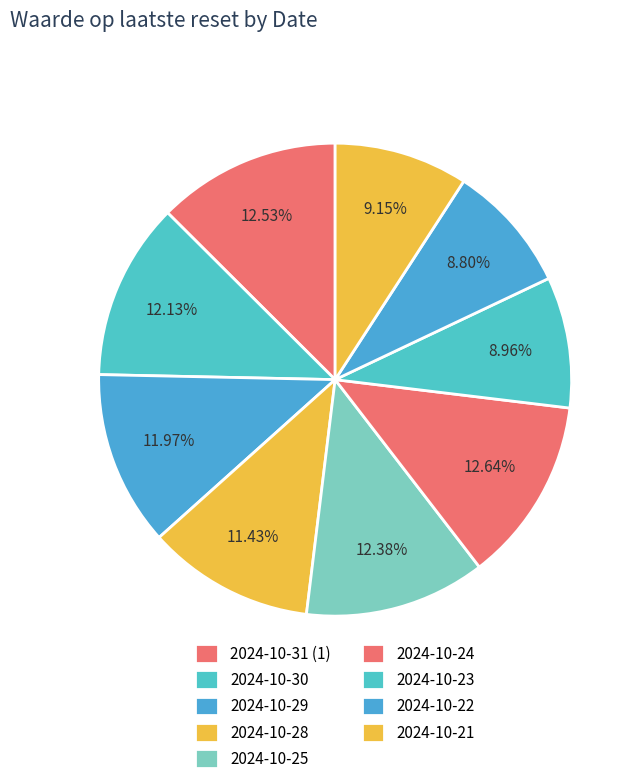

The 2024-10-24 slice represents 3% of the pie. True or false?

False